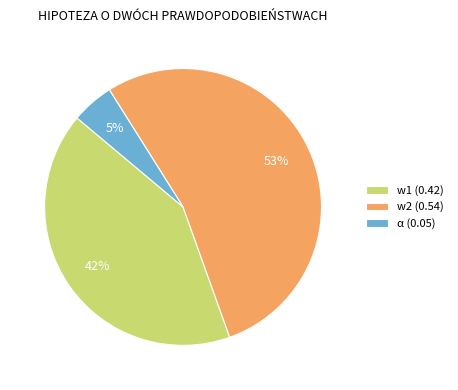

Which slice is the smallest?

α (0.05)